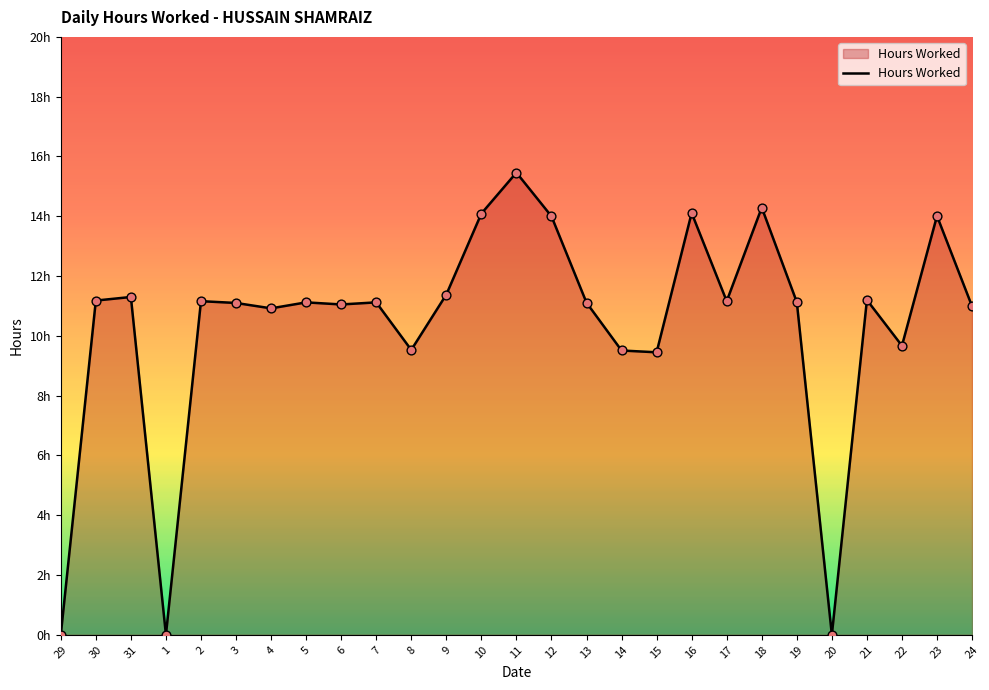

Between 30 and 18, which is larger?

18